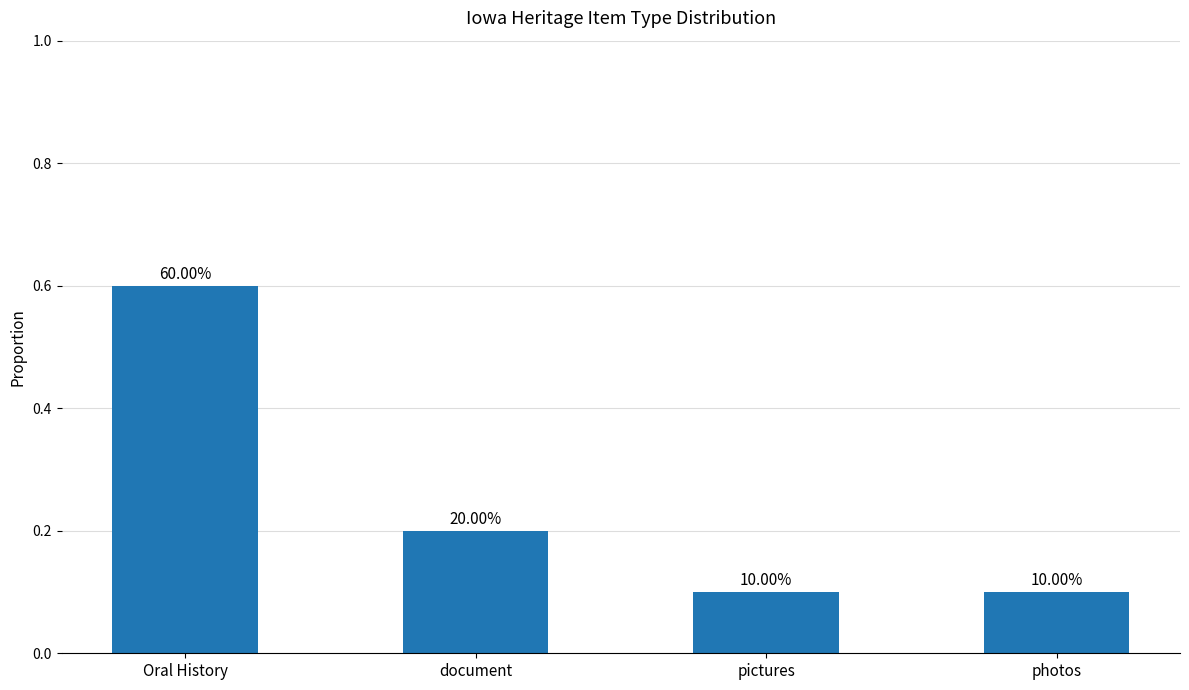

True or false: the data shows 0.9 at Oral History.

False